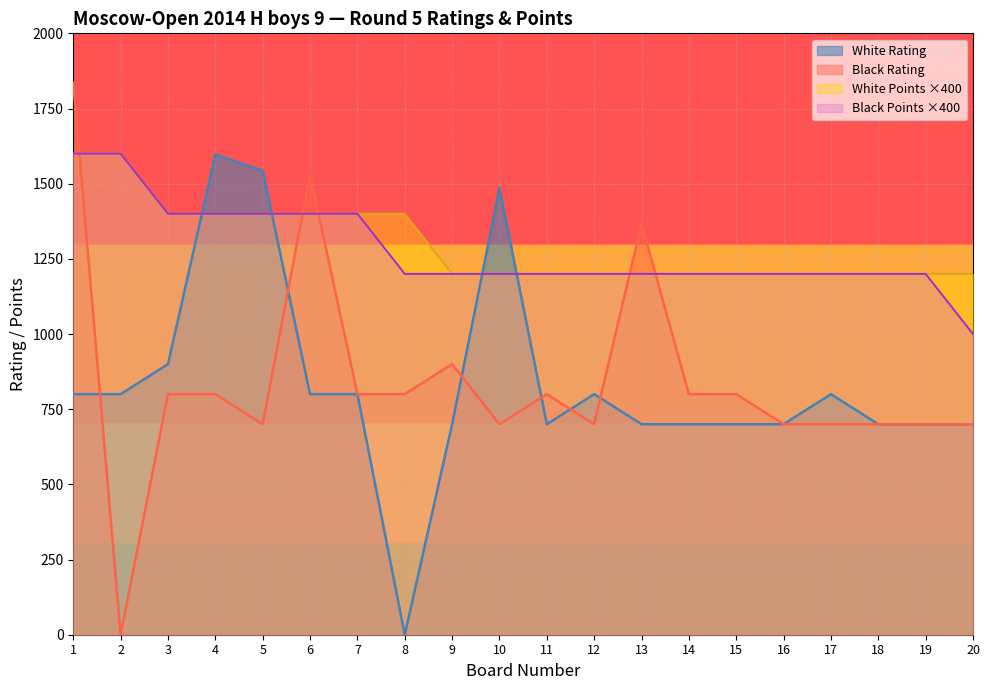

Rank the series at 10 from highest to lowest value.

White Rating, White Points, Black Points, Black Rating